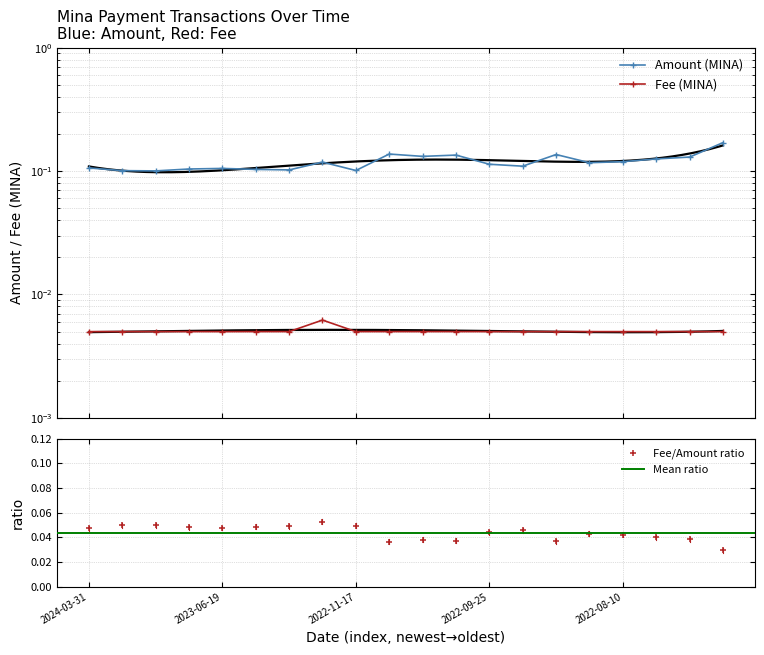

What is the difference between the highest and lowest values at 2024-03-31?

0.1